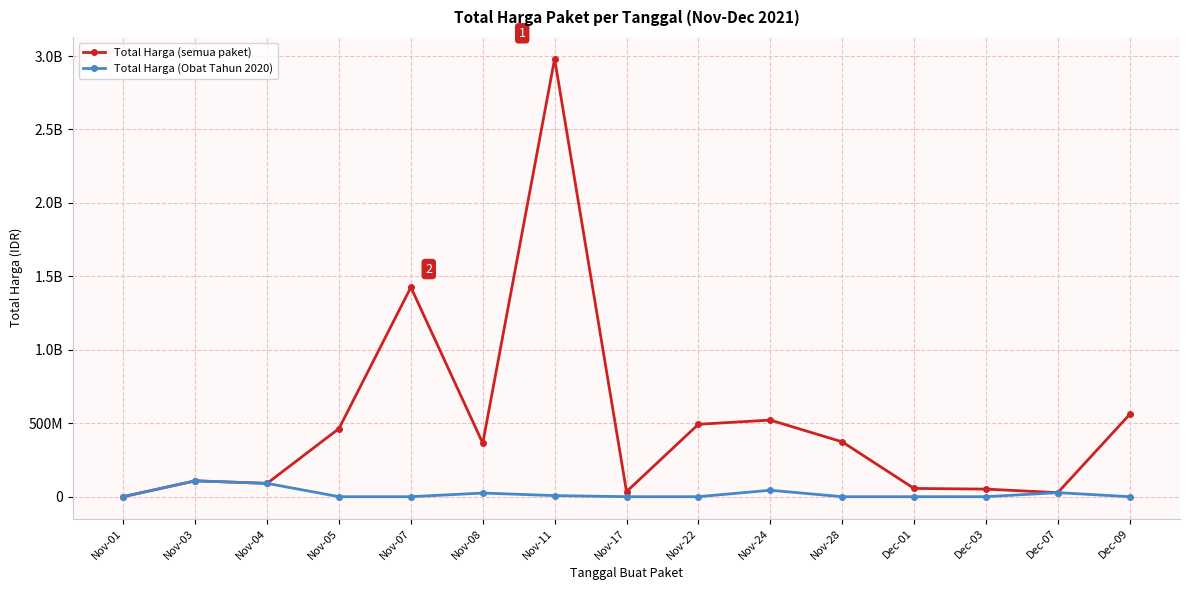

What is the maximum value shown in the chart?

2980853240